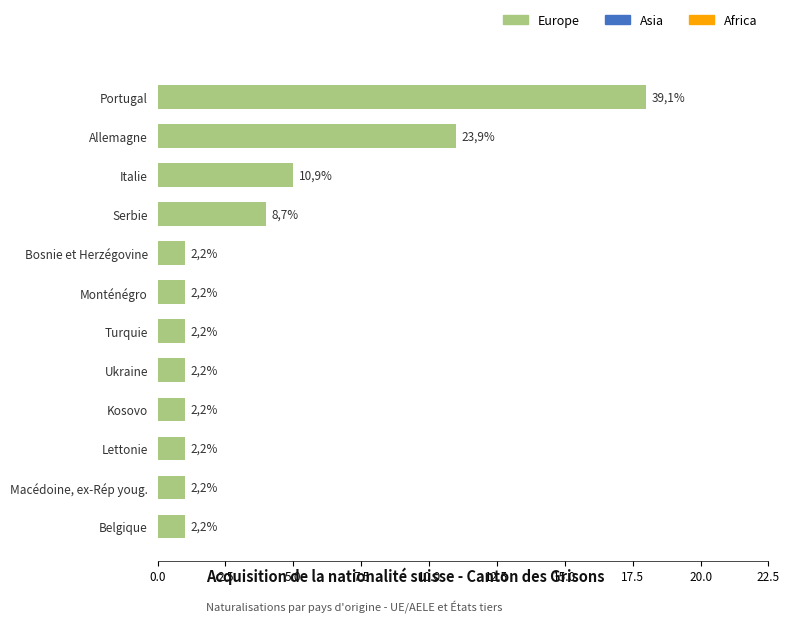

How many bars are there in total?

12